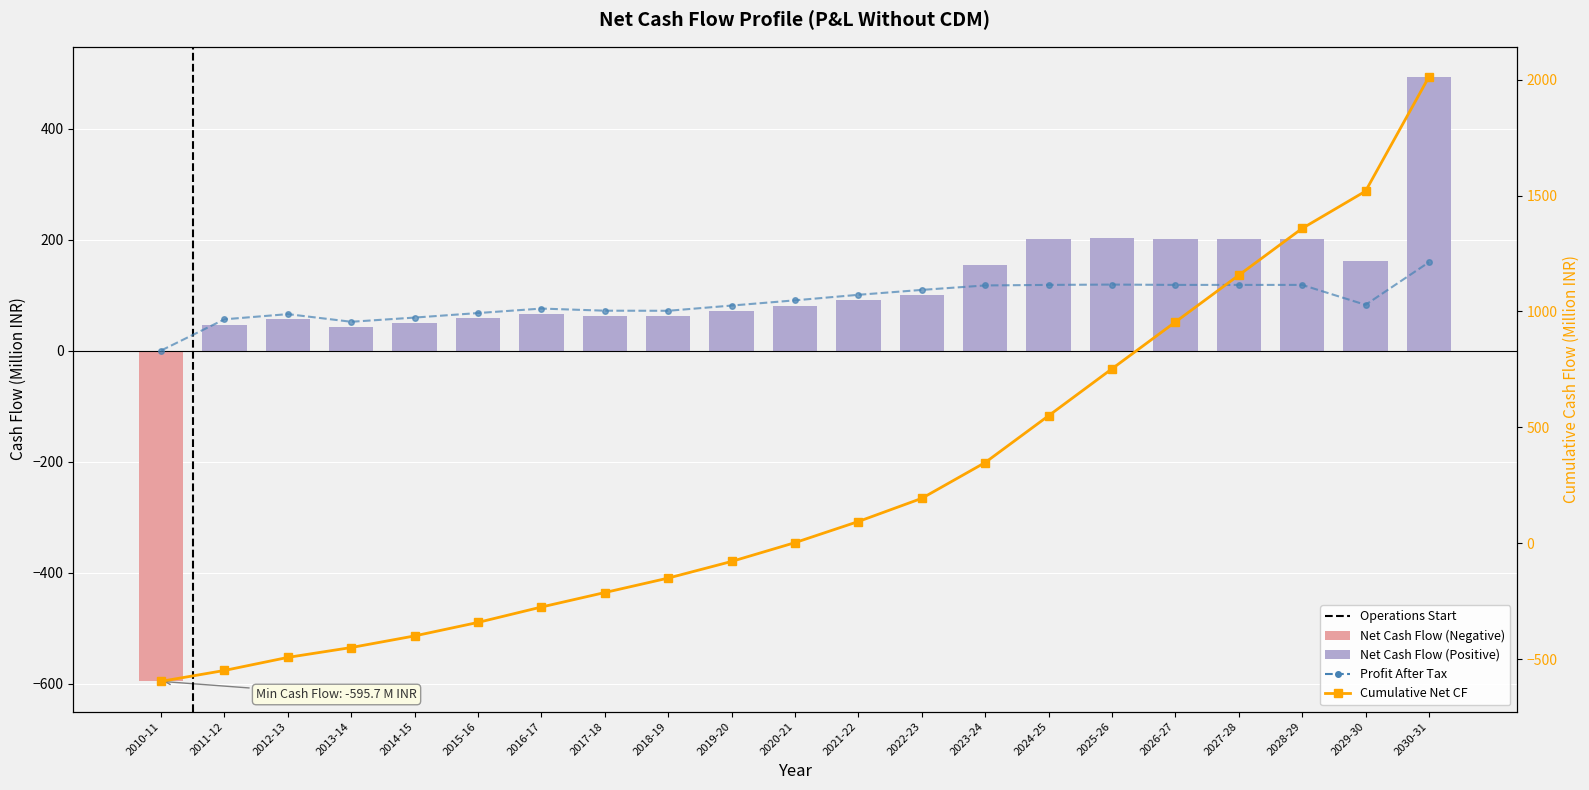

True or false: net_cash_flow has a value of 66.3 at 2016-17.

True